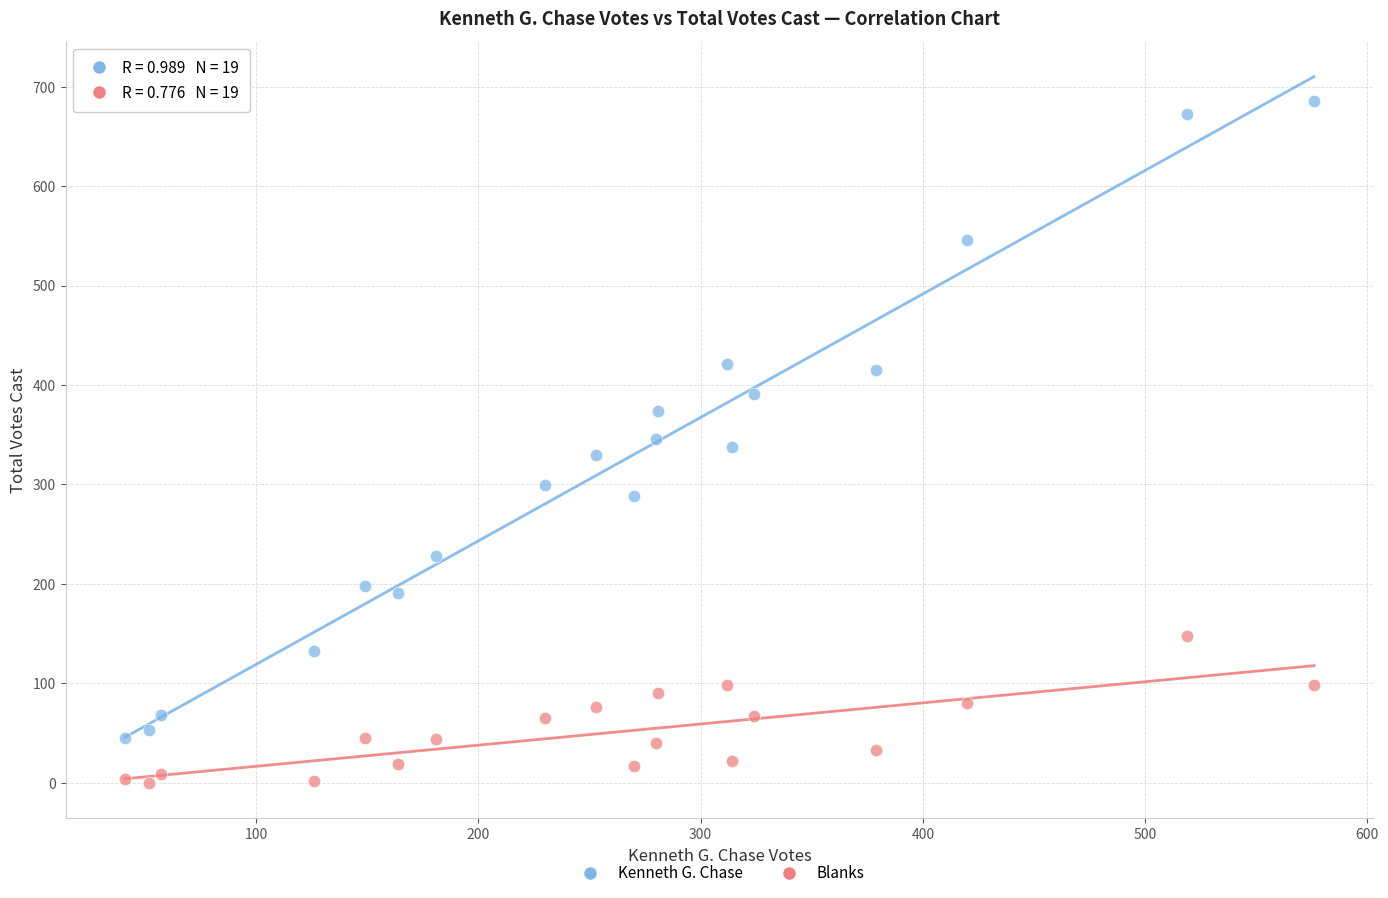

Which series reaches the maximum Y coordinate?

Kenneth G. Chase